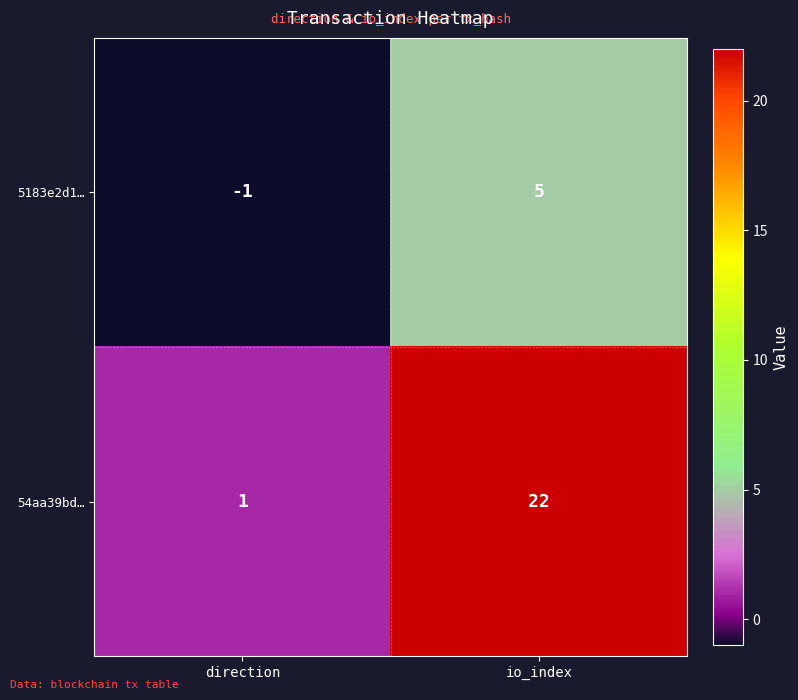

List the series in order of their overall mean, highest first.

54aa39bd…, 5183e2d1…